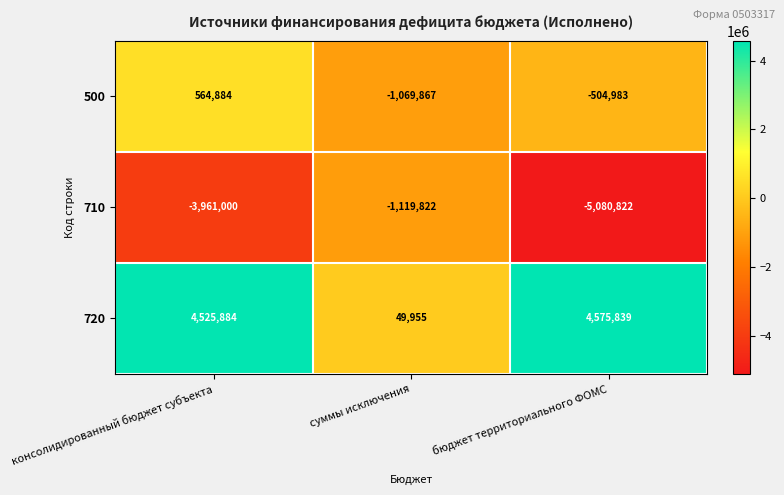

How many categories are shown in the chart?

3